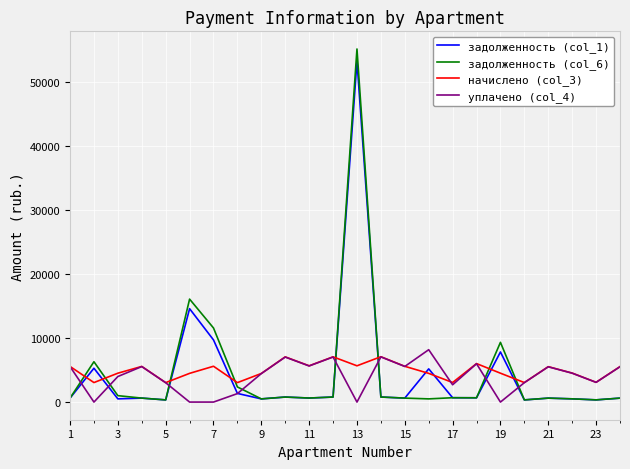

Which series ends up on top after the final intersection of задолженность (col_1) and начислено (col_3)?

начислено (col_3)